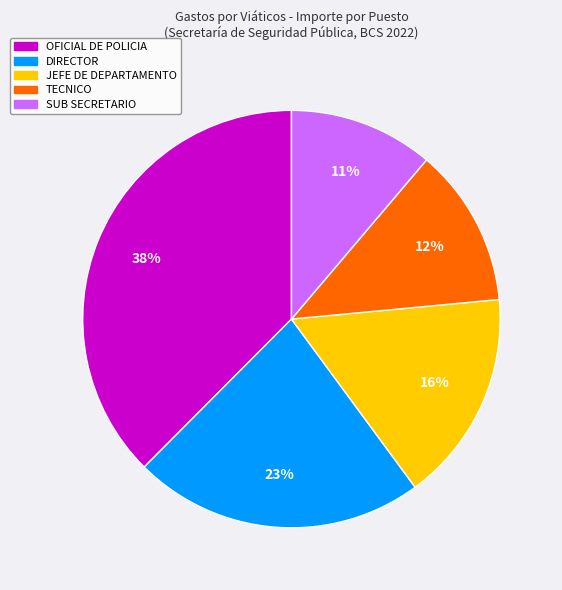

Does any single category account for the majority?

No